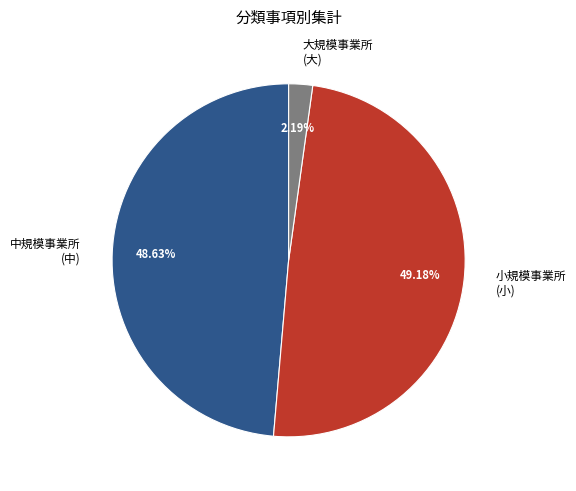

Between 小規模事業所 (小) and 大規模事業所 (大), which is larger?

小規模事業所 (小)